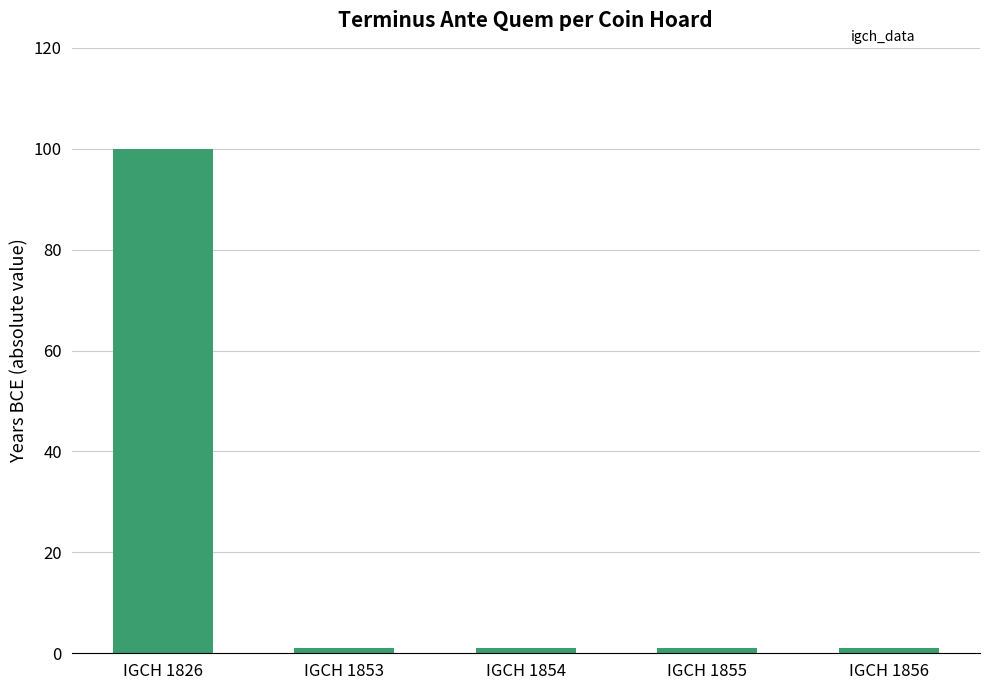

What is the maximum value shown in the chart?

100